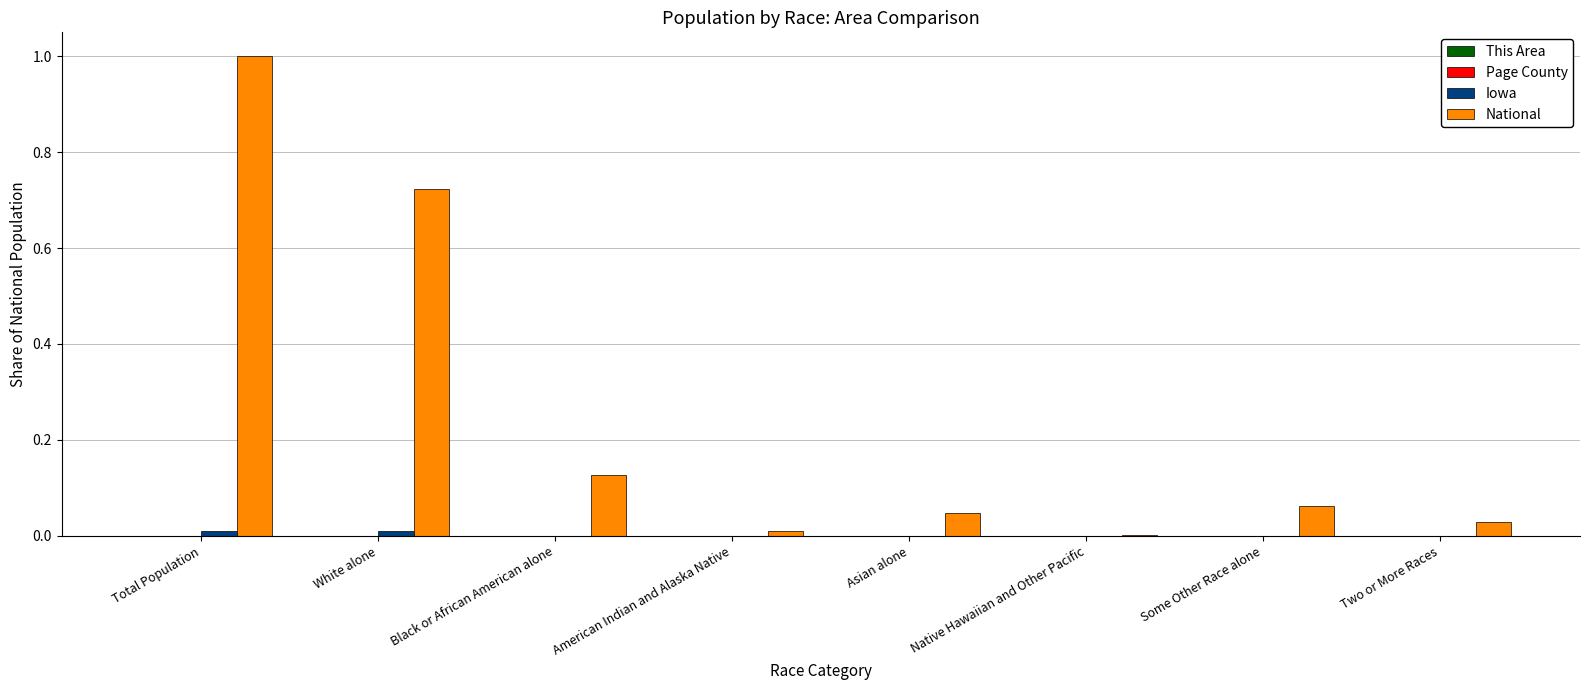

How many groups of bars are there?

8